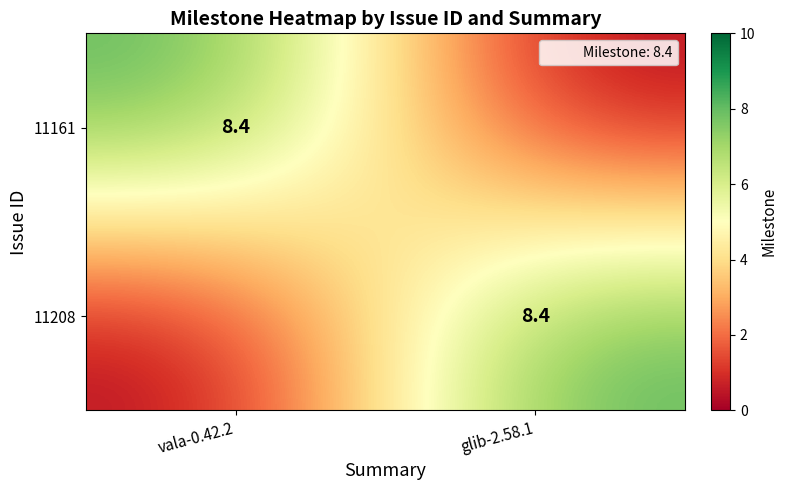

Where is 11161 nearest to the value 4?

glib-2.58.1